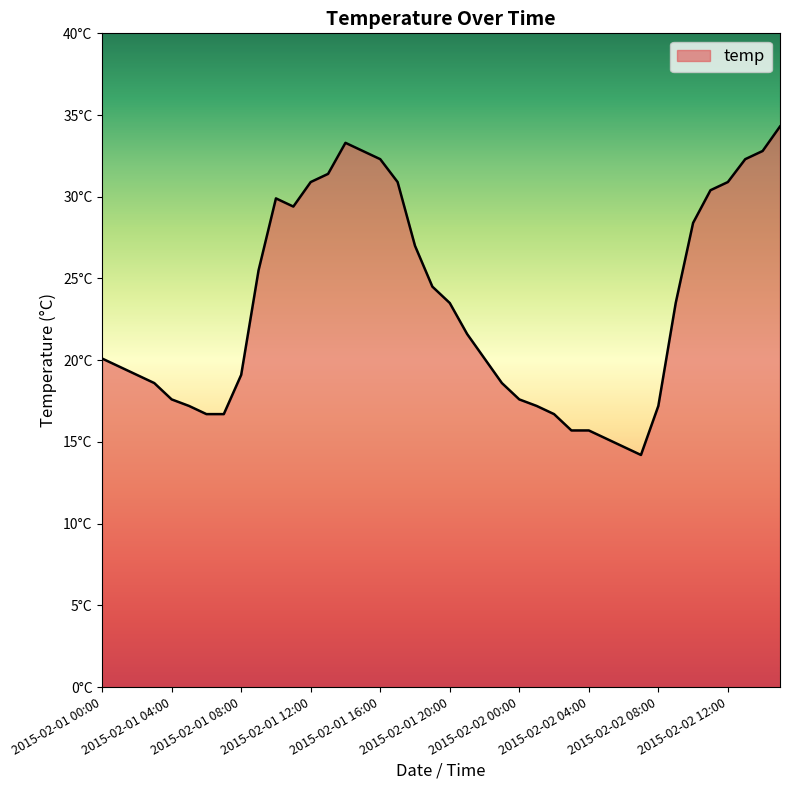

Does the chart have visible grid lines?

No